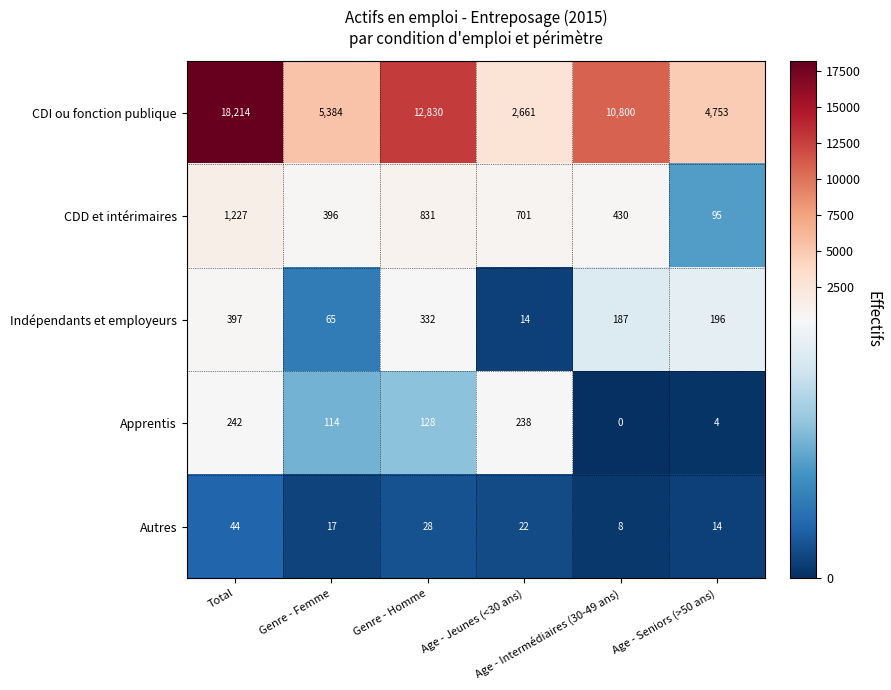

List the series in order of their peak value, lowest first.

Autres, Apprentis, Indépendants et employeurs, CDD et intérimaires, CDI ou fonction publique